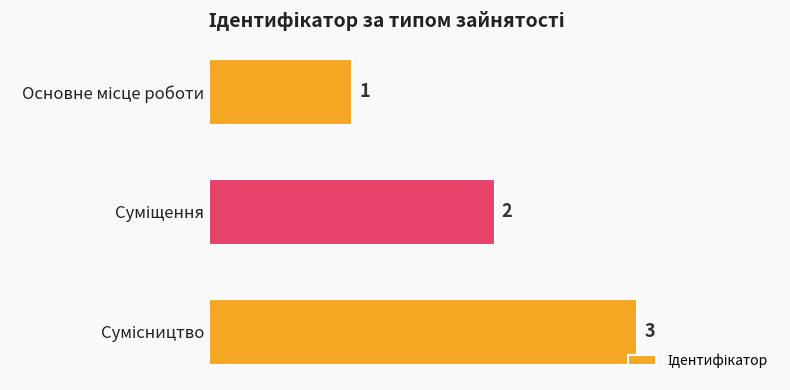

What is the value of the 3rd bar from the top?

3